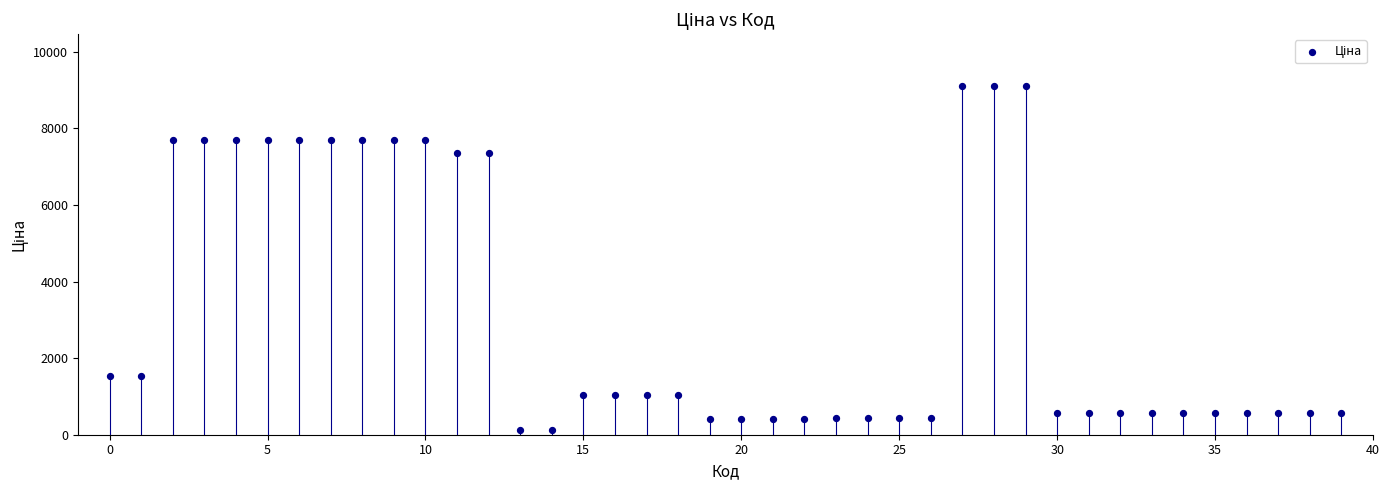

What is the range of Y values (max minus min)?

8981.5